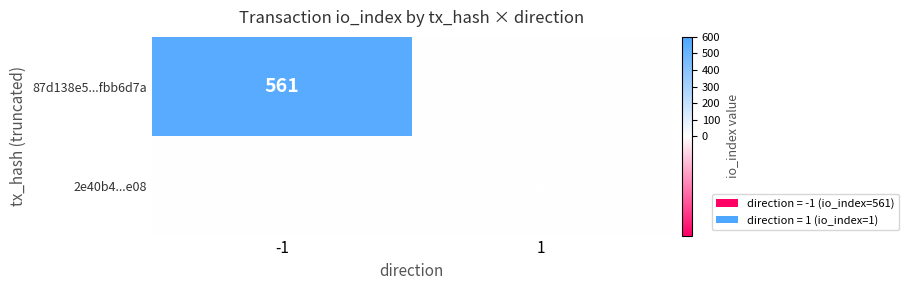

The value of 2e40b4...e08 at 1 is 1. True or false?

True